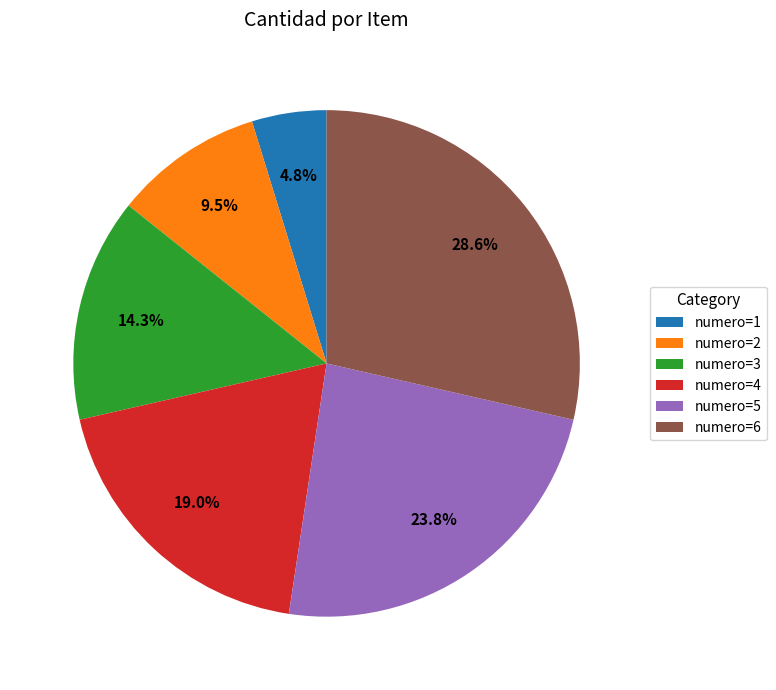

How much of the chart is everything except numero=5?

76.2%